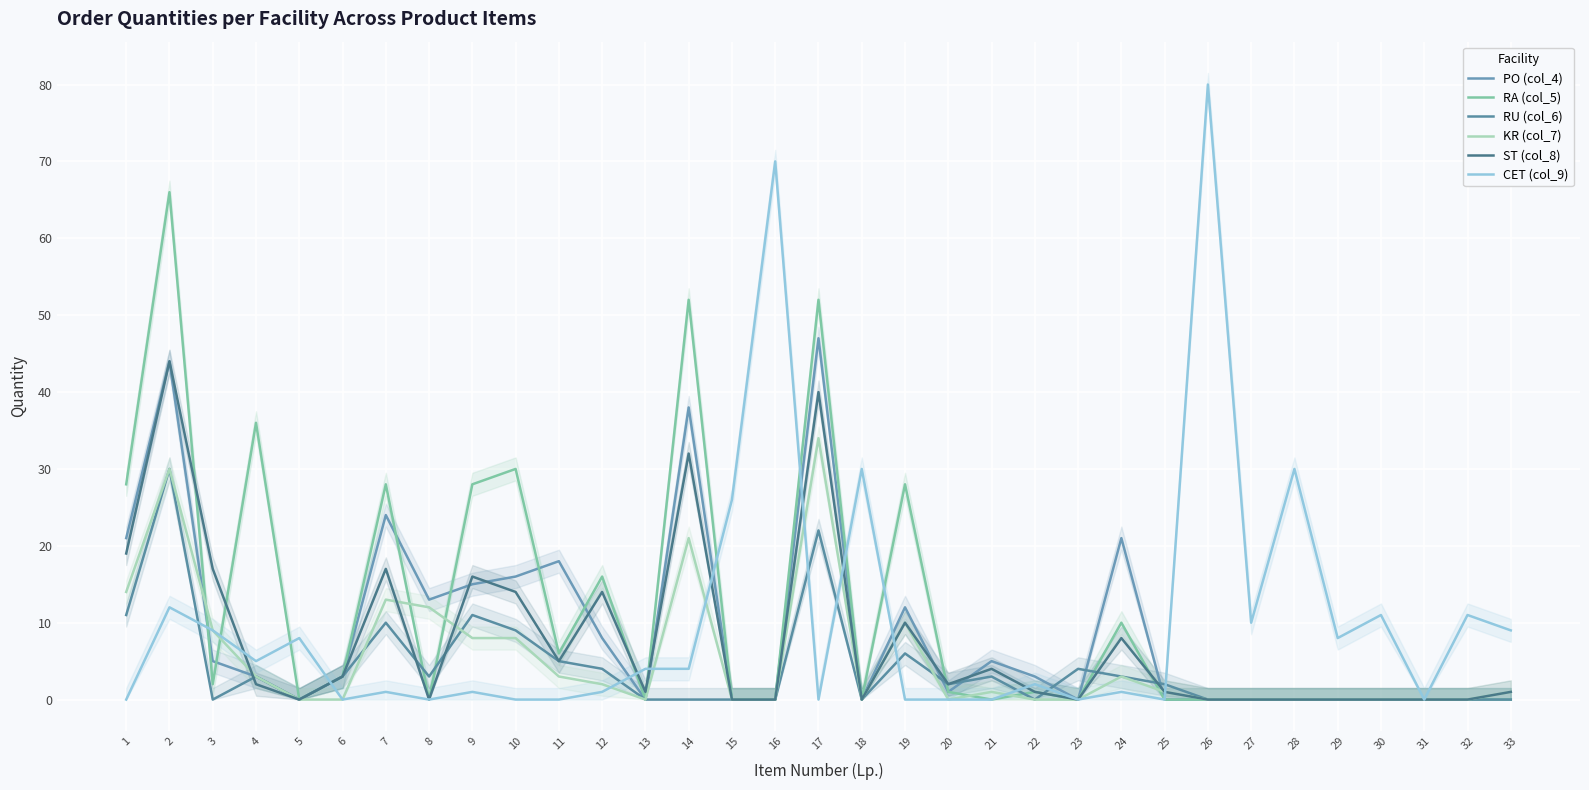

What is the average value of the CET (col_9) series?

10